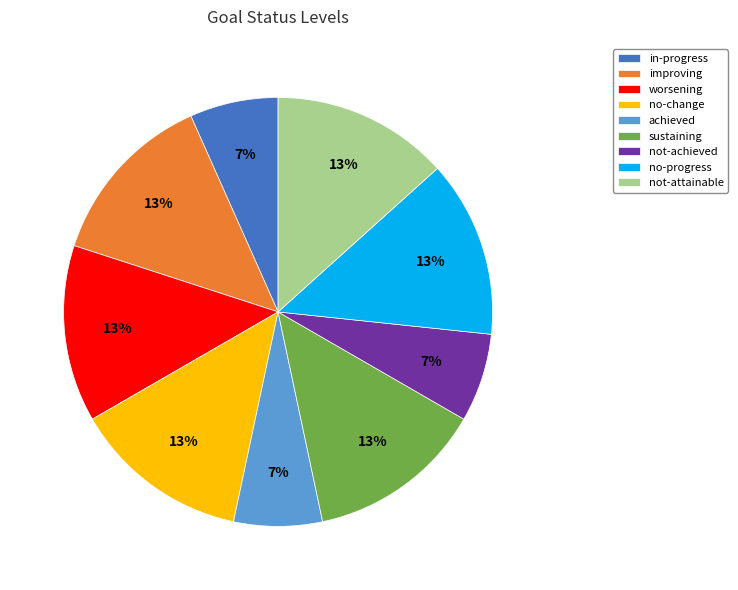

The no-change slice represents 7% of the pie. True or false?

False